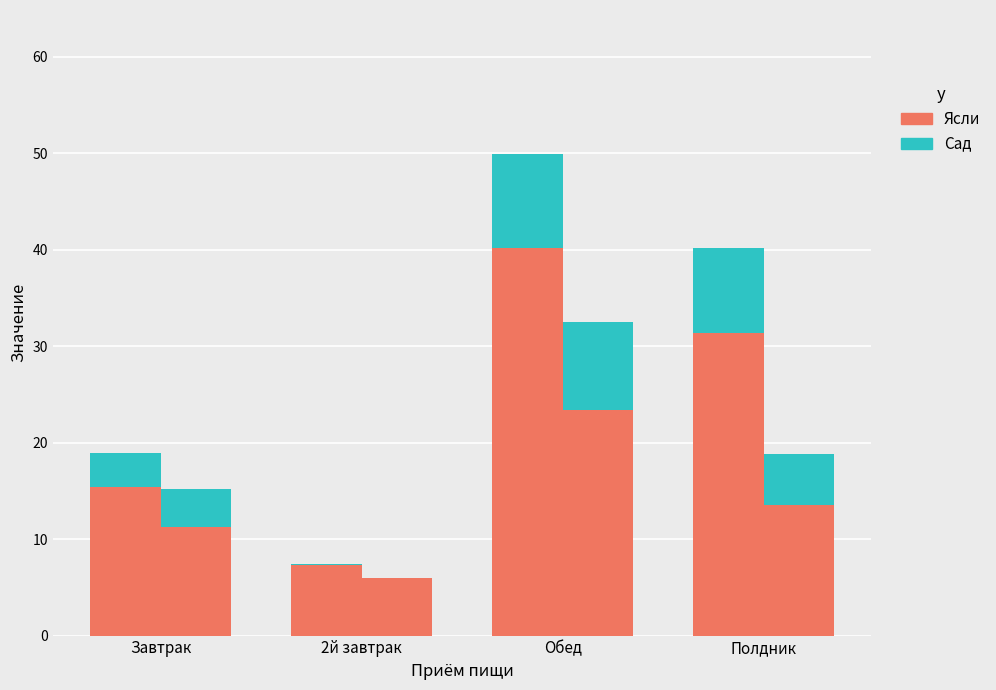

True or false: Ясли has a value of 40.1 at Обед.

True